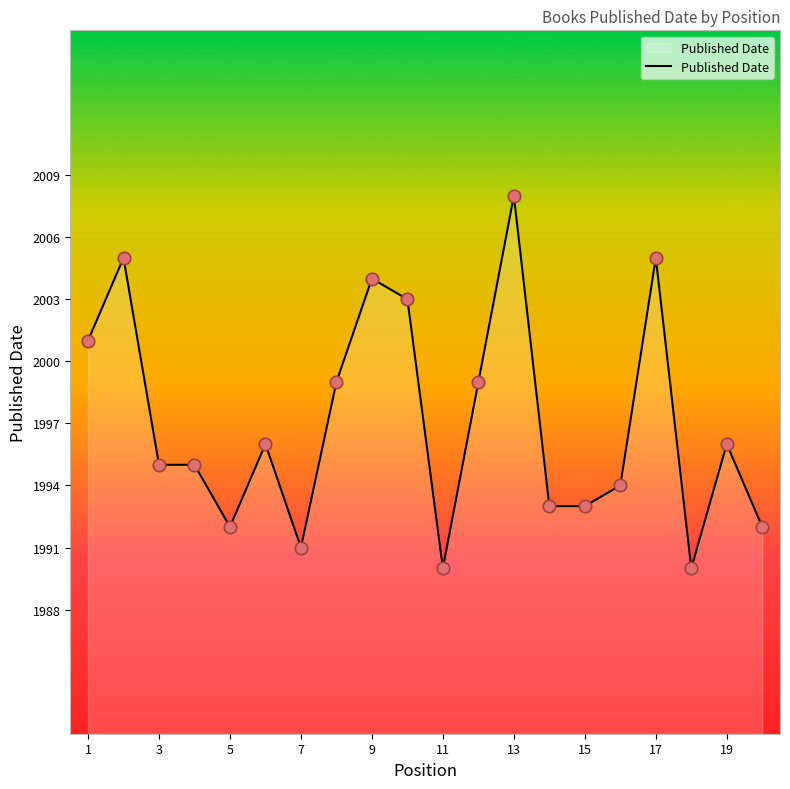

What is the maximum value shown in the chart?

2008